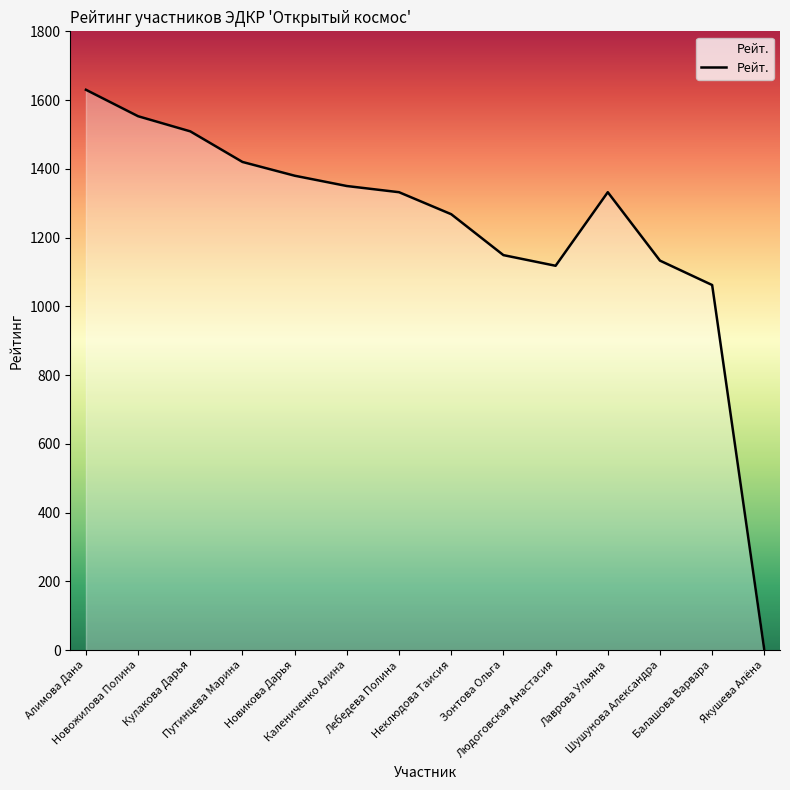

True or false: the data shows 1149 at Зонтова Ольга.

True